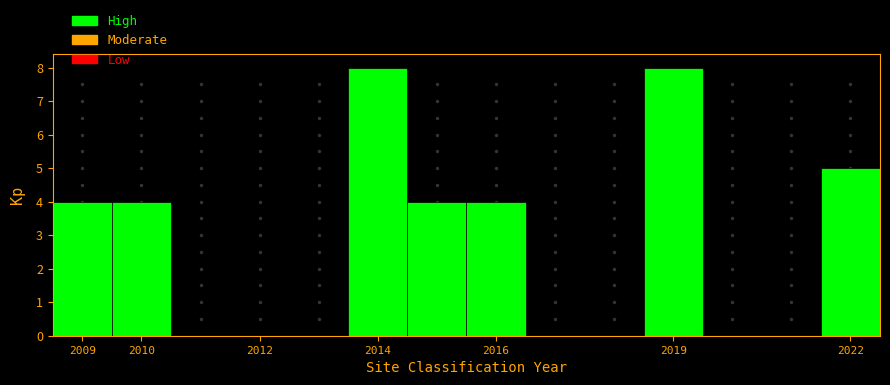

How tall is the bar that spans 2008.5 to 2009.5 on the x-axis? The values are not printed on the chart, so give them approximately, as read against the axis.

4